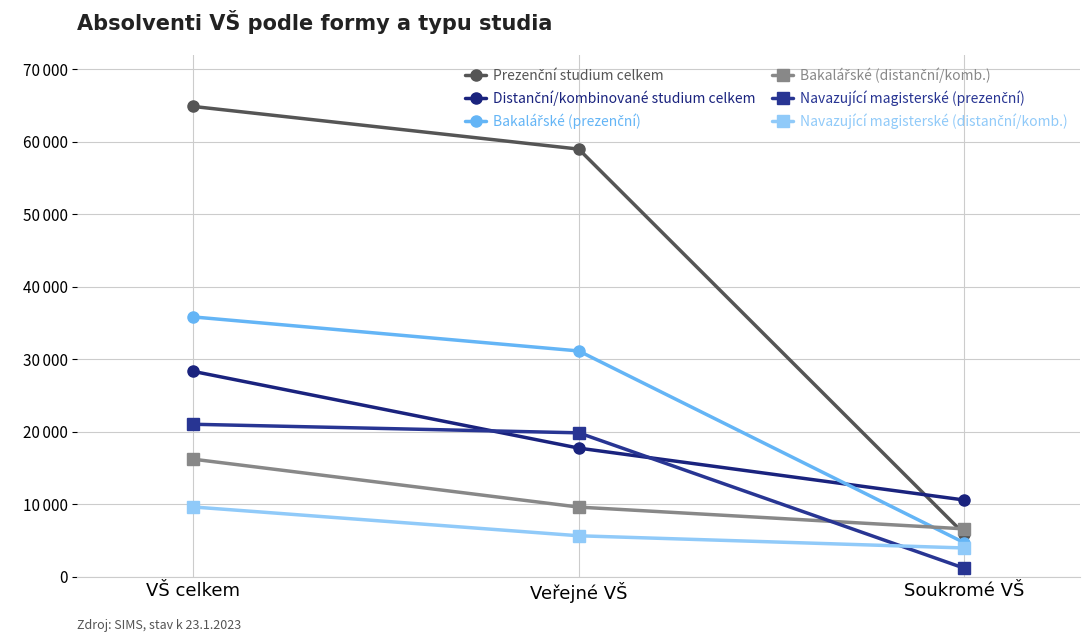

Between VŠ celkem and Veřejné VŠ, which series saw the biggest shift?

Distanční/kombinované studium celkem